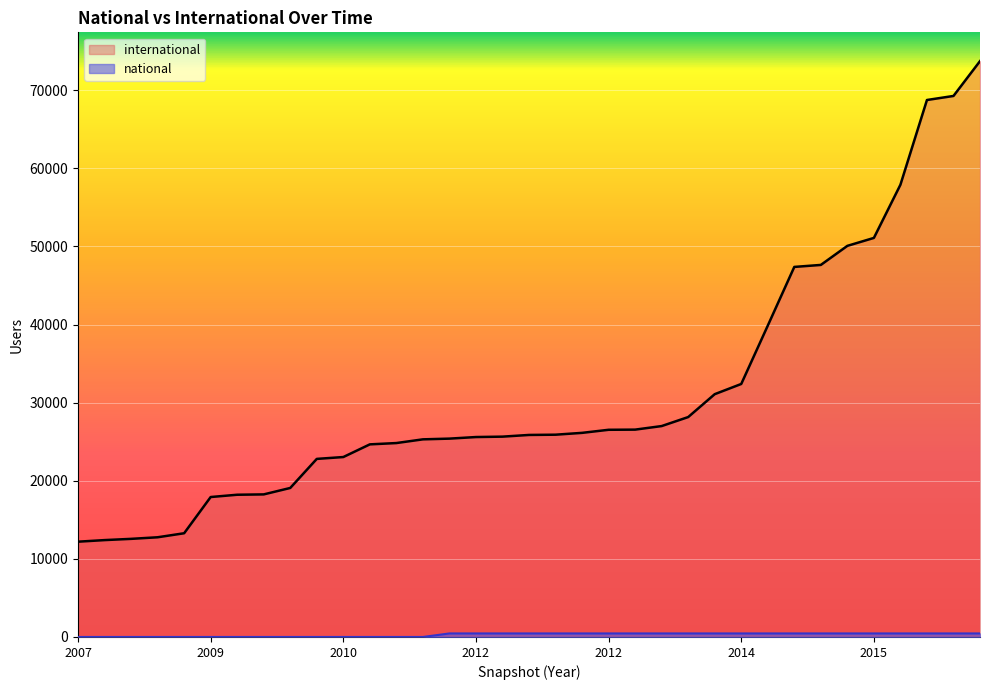

List the series in order of their peak value, lowest first.

national, international